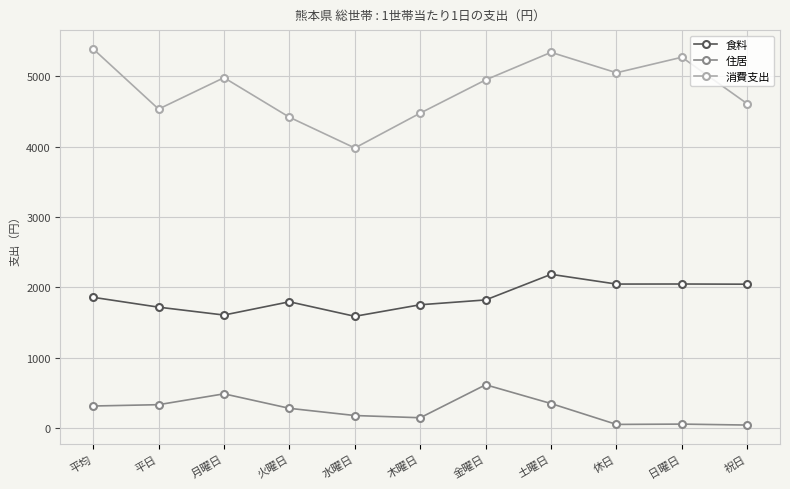

True or false: 消費支出 and 住居 intersect in this chart.

False